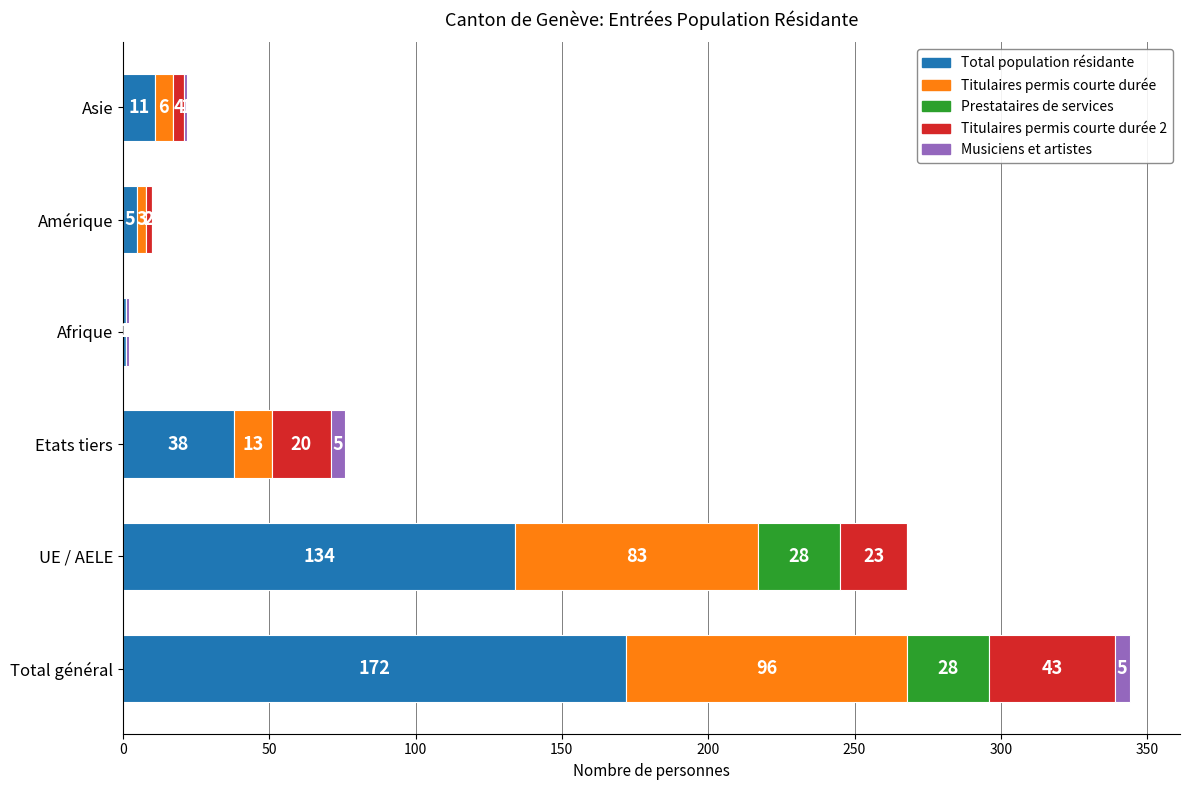

What is the sum of all Total population résidante values?

361